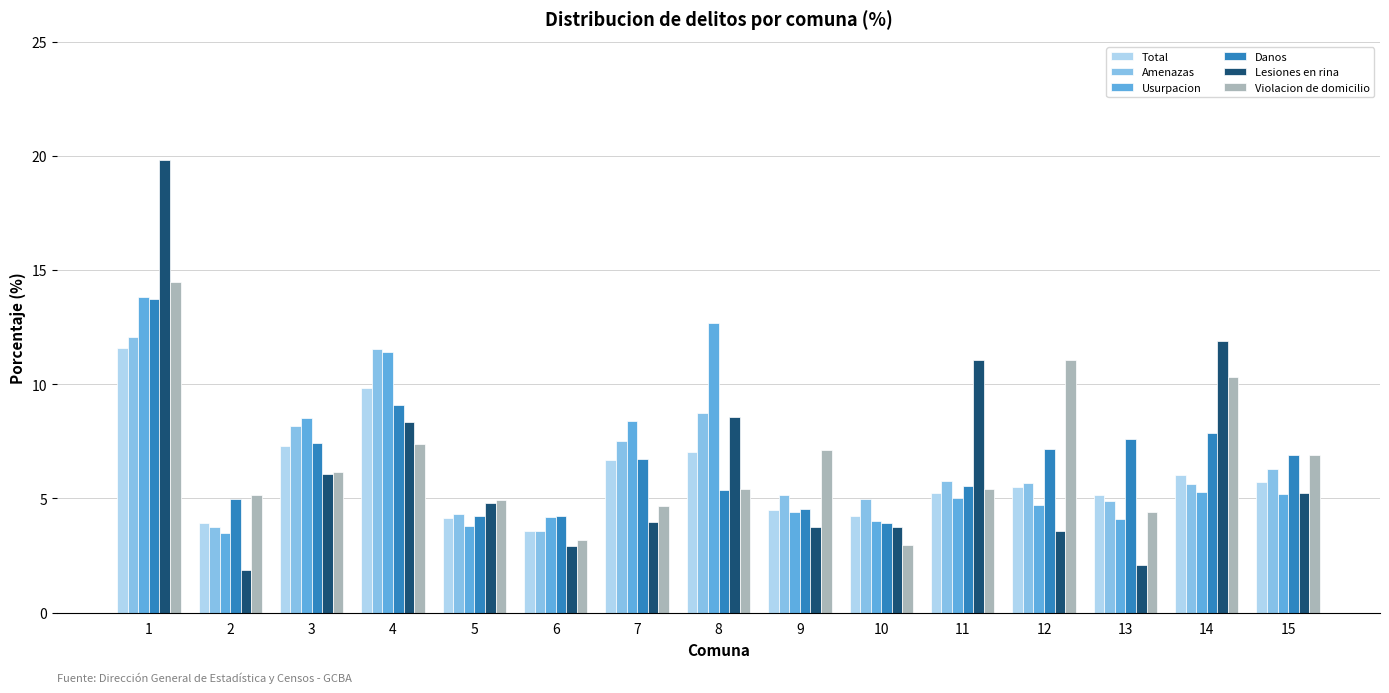

The value of Usurpacion at 9 is 4.4. True or false?

True